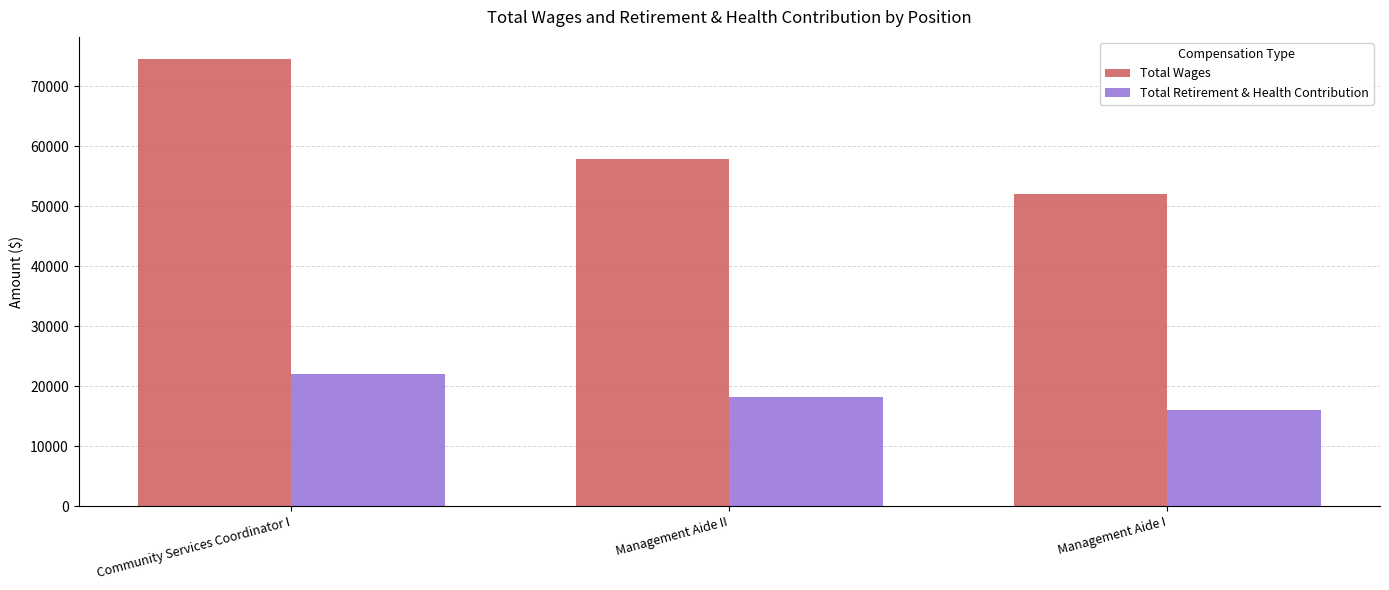

What is the label of the 2nd bar from the left?

Management Aide II